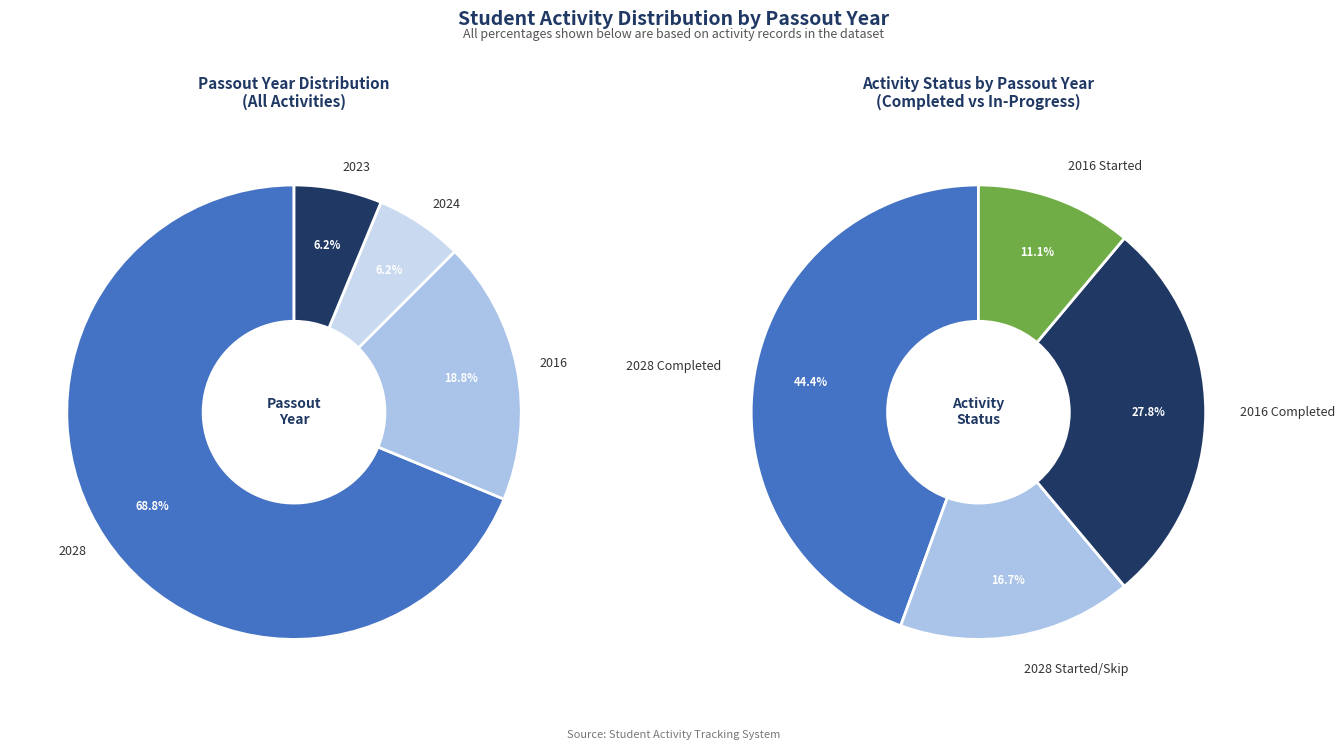

What percentage is the 2028 slice, to the nearest percent?

69%